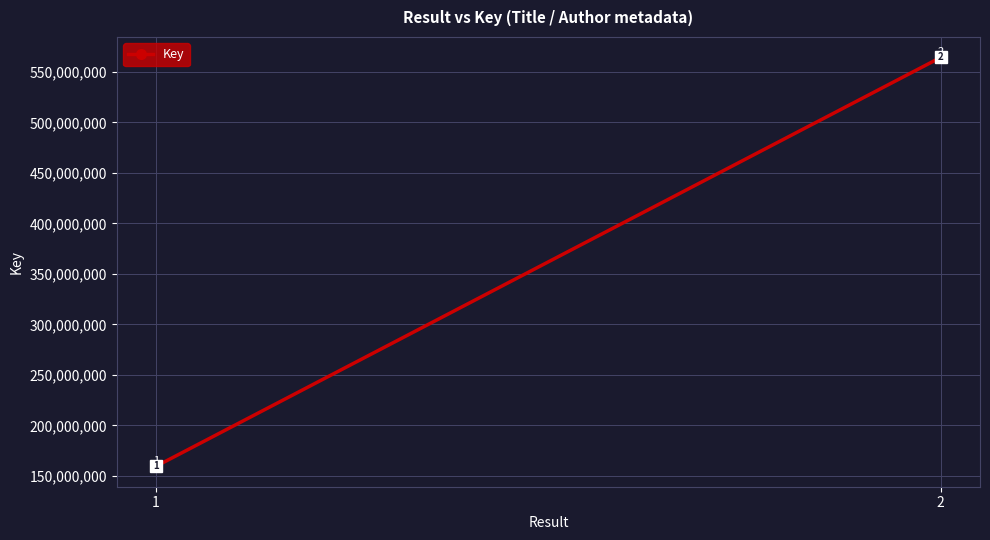

Count the values in the range 159555107 to 564240267.

2